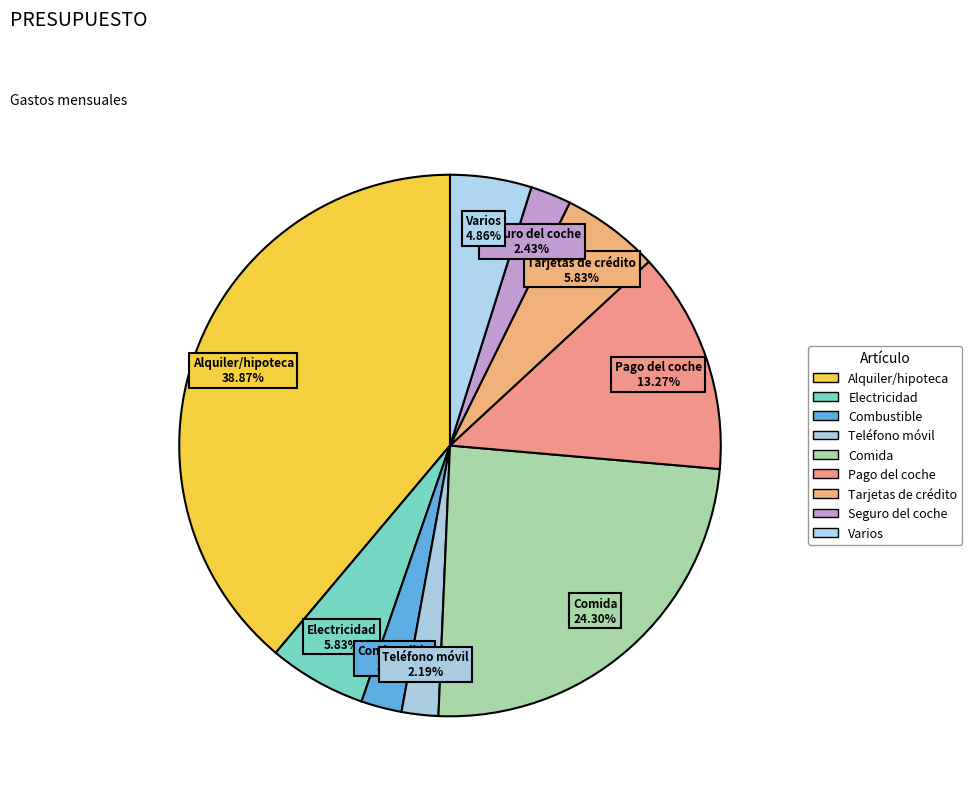

Which has a higher value, Seguro del coche or Pago del coche?

Pago del coche